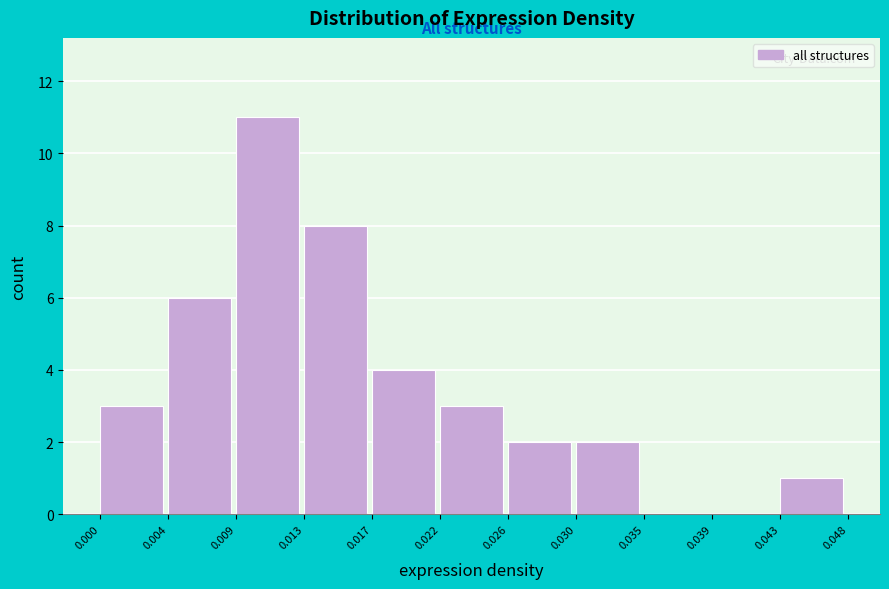

Reading left to right, transcribe this chart: for each bar, give the range it covers on the x-axis and its height. The values are not printed on the chart, so give them approximately, as read against the axis.

0.000 to 0.004: 3
0.004 to 0.009: 6
0.009 to 0.013: 11
0.013 to 0.017: 8
0.017 to 0.022: 4
0.022 to 0.026: 3
0.026 to 0.030: 2
0.030 to 0.035: 2
0.035 to 0.039: 0
0.039 to 0.043: 0
0.043 to 0.048: 1